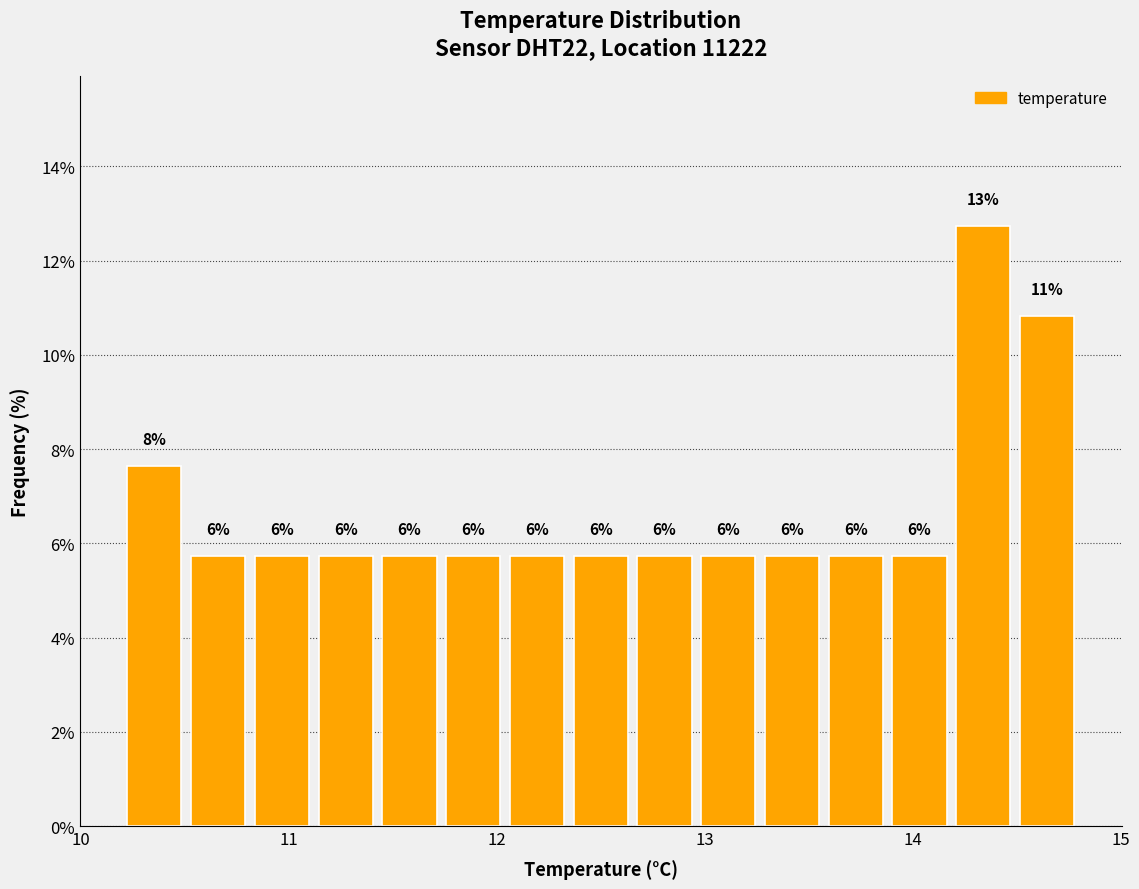

Read against the x-axis, roughly where is the centre of the tallest bar?

14.3